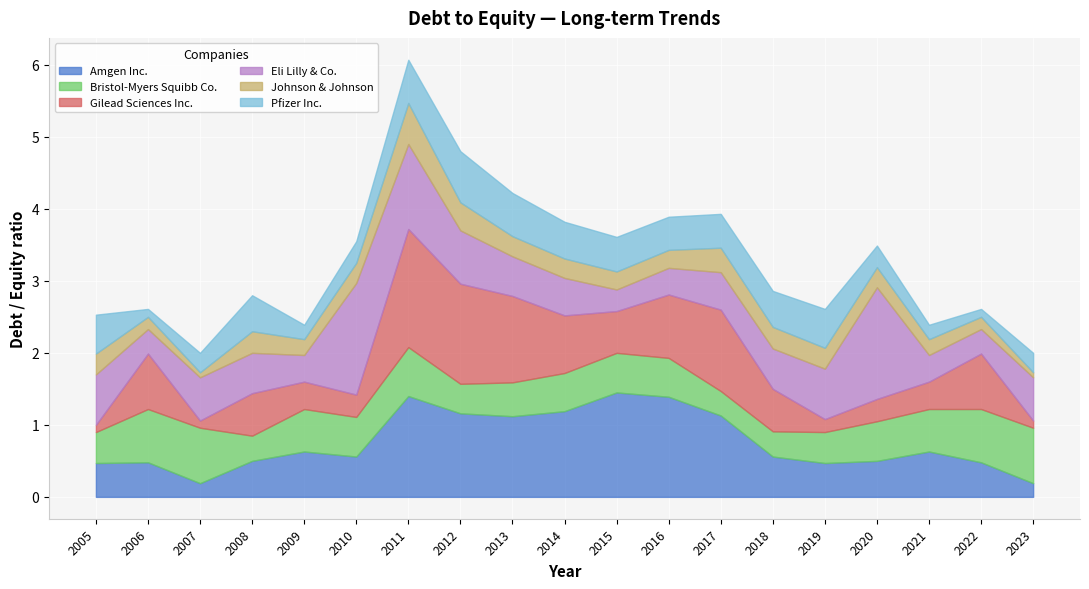

What is the sum of the Amgen Inc. values at 2013 and 2023?

1.3